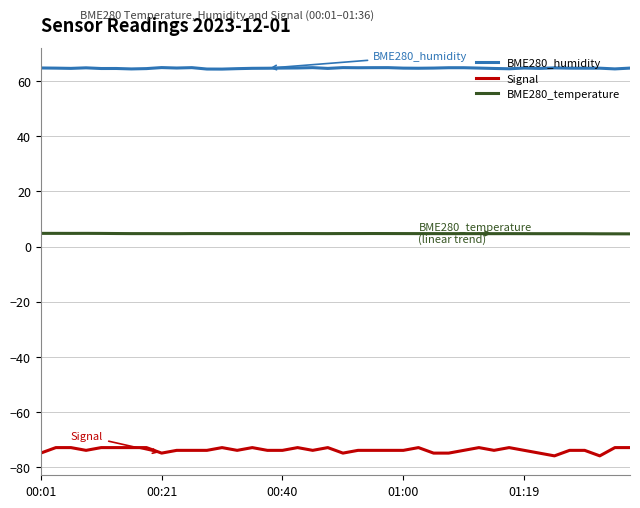

True or false: BME280_humidity and BME280_temperature cross at least once.

False